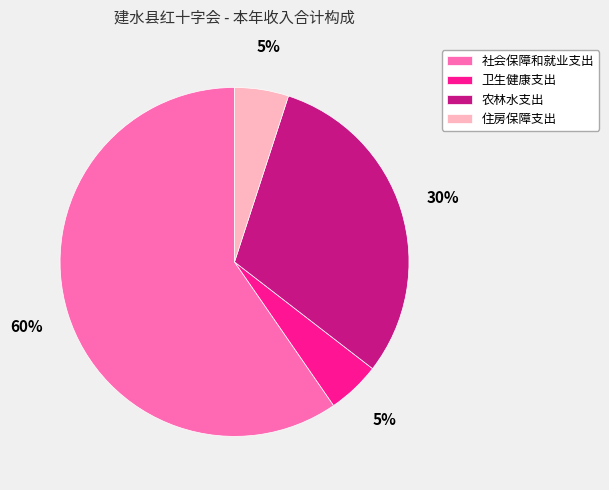

What percentage is the 社会保障和就业支出 slice, to the nearest percent?

60%